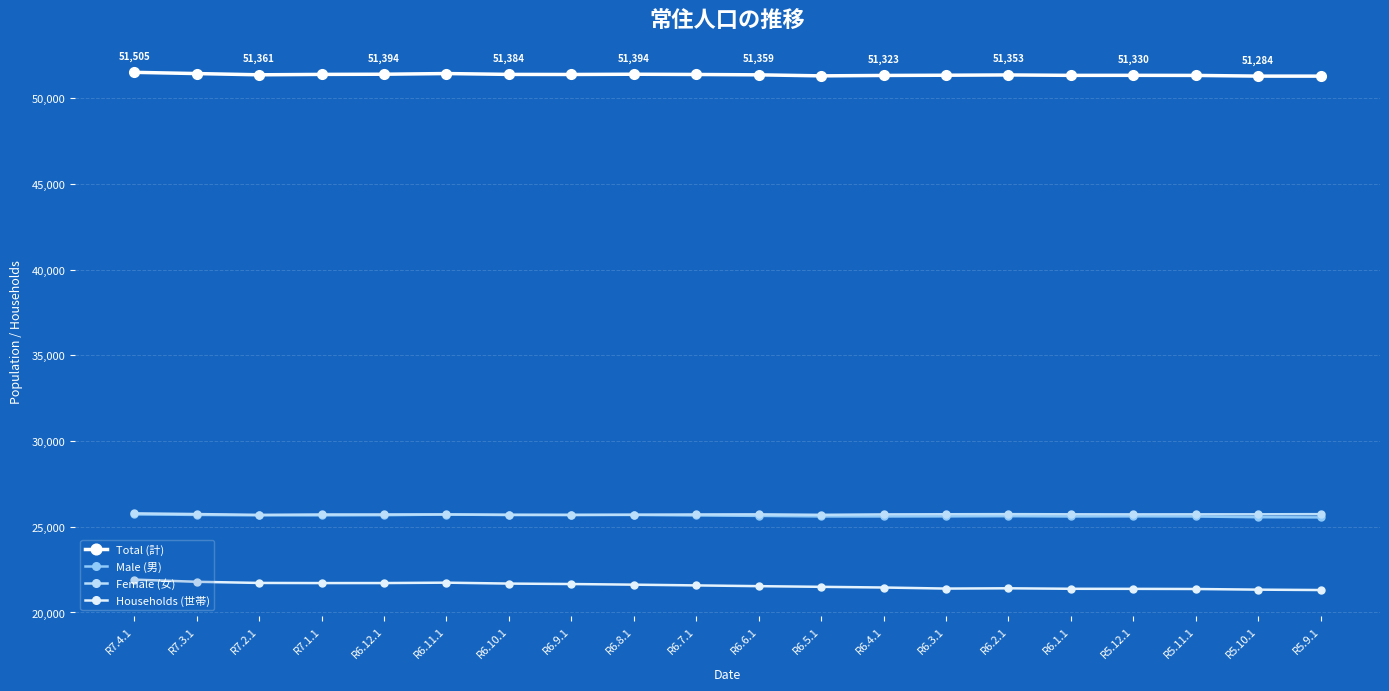

Reading right to left, extract all data points from this chart.

Total (計): R5.9.1=51283	R5.10.1=51284	R5.11.1=51325	R5.12.1=51330	R6.1.1=51328	R6.2.1=51353	R6.3.1=51336	R6.4.1=51323	R6.5.1=51299	R6.6.1=51359	R6.7.1=51380	R6.8.1=51394	R6.9.1=51380	R6.10.1=51384	R6.11.1=51434	R6.12.1=51394	R7.1.1=51385	R7.2.1=51361	R7.3.1=51433	R7.4.1=51505
Male (男): R5.9.1=25547	R5.10.1=25557	R5.11.1=25599	R5.12.1=25607	R6.1.1=25601	R6.2.1=25617	R6.3.1=25606	R6.4.1=25602	R6.5.1=25603	R6.6.1=25635	R6.7.1=25662	R6.8.1=25691	R6.9.1=25688	R6.10.1=25683	R6.11.1=25714	R6.12.1=25677	R7.1.1=25668	R7.2.1=25667	R7.3.1=25692	R7.4.1=25723
Female (女): R5.9.1=25736	R5.10.1=25727	R5.11.1=25726	R5.12.1=25723	R6.1.1=25727	R6.2.1=25736	R6.3.1=25730	R6.4.1=25721	R6.5.1=25696	R6.6.1=25724	R6.7.1=25718	R6.8.1=25703	R6.9.1=25692	R6.10.1=25701	R6.11.1=25720	R6.12.1=25717	R7.1.1=25717	R7.2.1=25694	R7.3.1=25741	R7.4.1=25782
Households (世帯): R5.9.1=21310	R5.10.1=21332	R5.11.1=21370	R5.12.1=21379	R6.1.1=21383	R6.2.1=21411	R6.3.1=21395	R6.4.1=21457	R6.5.1=21497	R6.6.1=21536	R6.7.1=21580	R6.8.1=21623	R6.9.1=21660	R6.10.1=21686	R6.11.1=21740	R6.12.1=21717	R7.1.1=21716	R7.2.1=21724	R7.3.1=21791	R7.4.1=21918